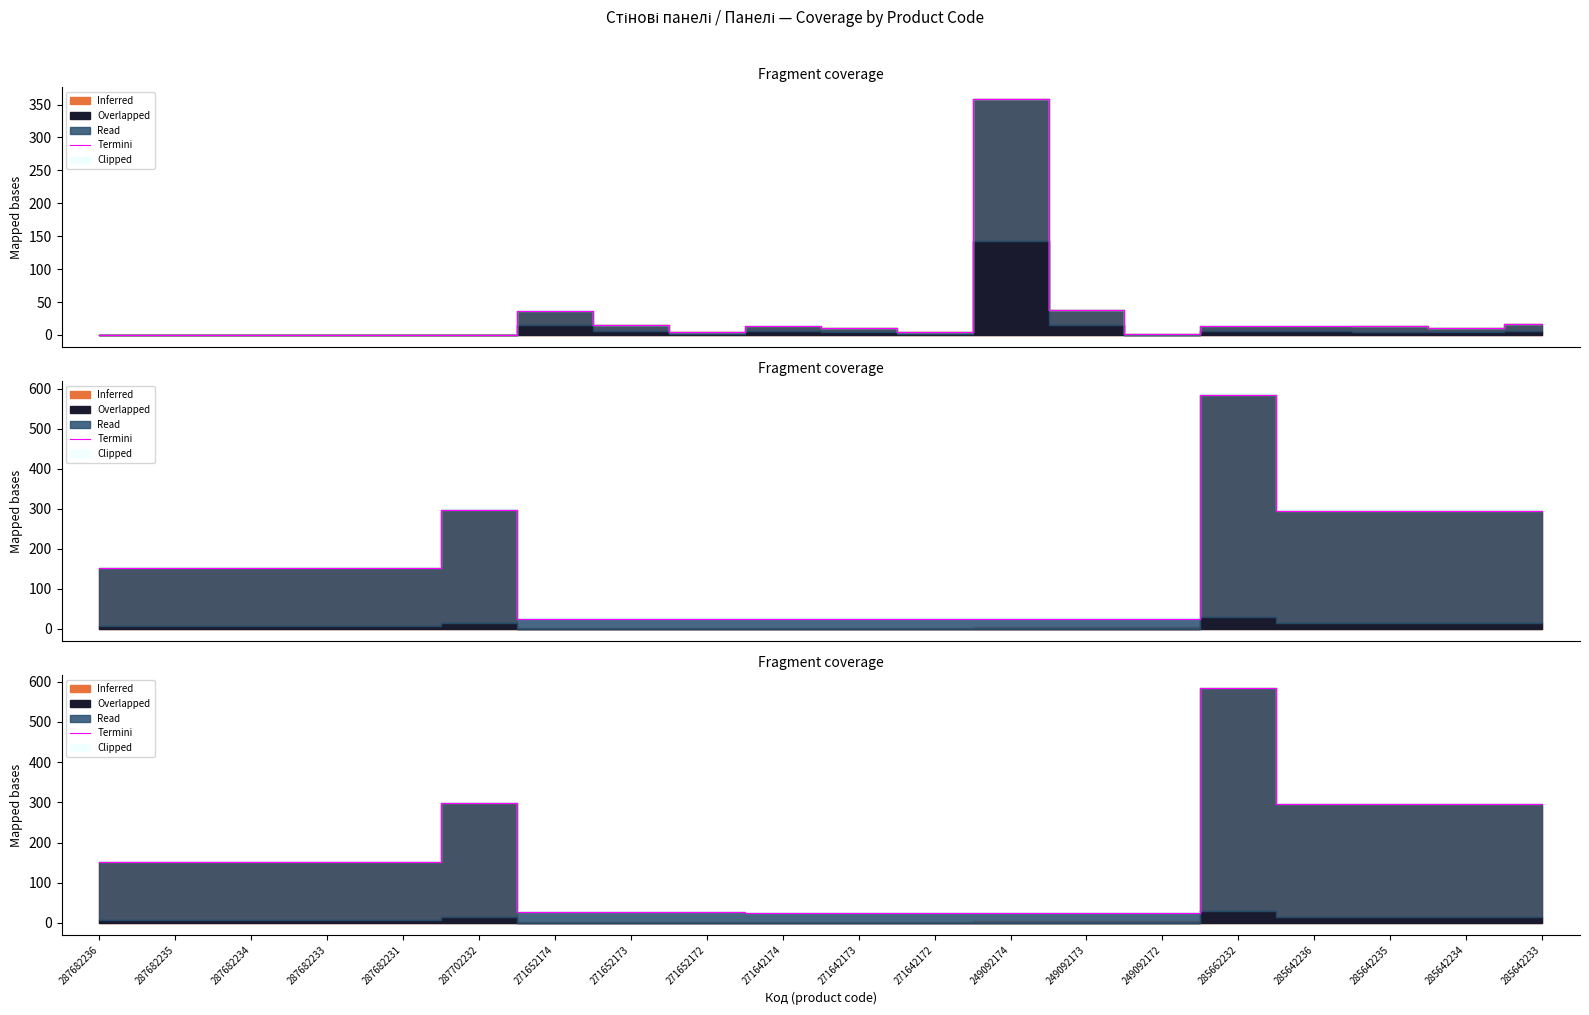

Approximately how many times larger is the value at 285662232 compared to 287682234?

3.9